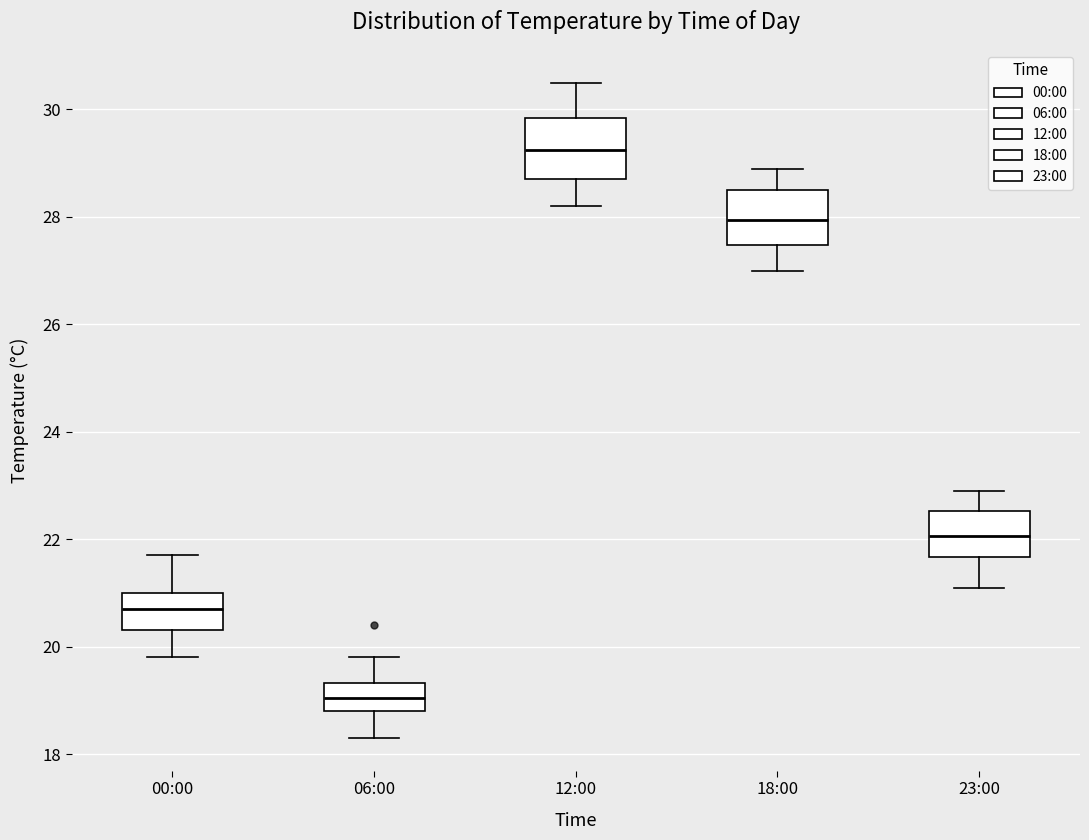

Reading left to right, transcribe this box plot: for each box, give where its median line is, the range the box spans, and where its two whiskers end, as read against the y-axis. The values are not printed on the chart, so give them approximately, as read against the axis.

00:00: median 20.8, box 20.4 to 21.0, whiskers 19.8 to 21.8
06:00: median 19.0, box 18.8 to 19.4, whiskers 18.4 to 19.8
12:00: median 29.2, box 28.8 to 29.8, whiskers 28.2 to 30.6
18:00: median 28.0, box 27.4 to 28.6, whiskers 27.0 to 29.0
23:00: median 22.0, box 21.6 to 22.6, whiskers 21.2 to 23.0